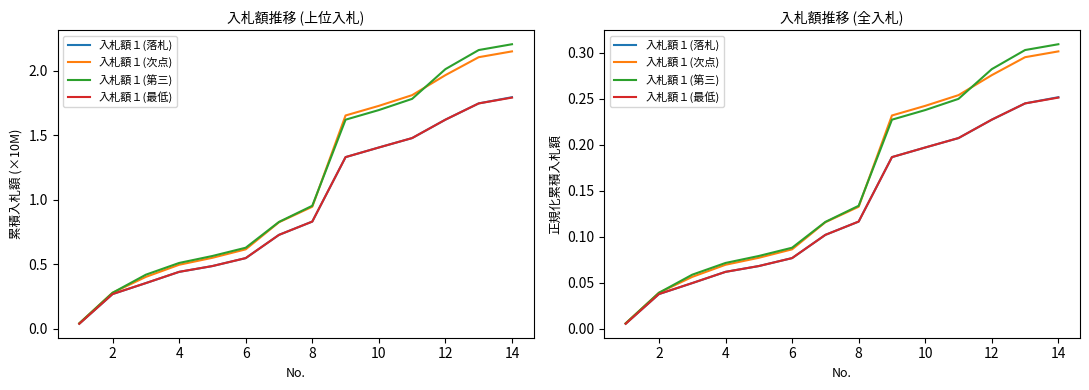

True or false: 入札額１(落札) and 入札額１(第三) intersect in this chart.

False